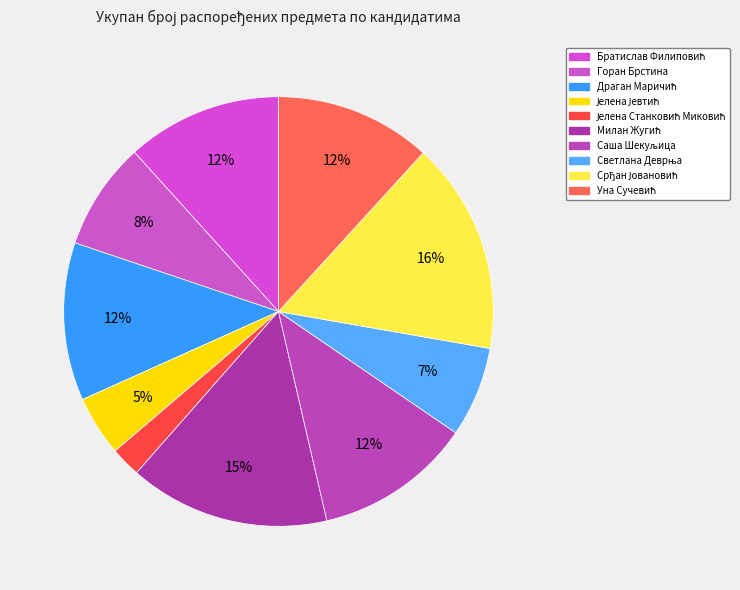

Count the number of slices in the pie.

10